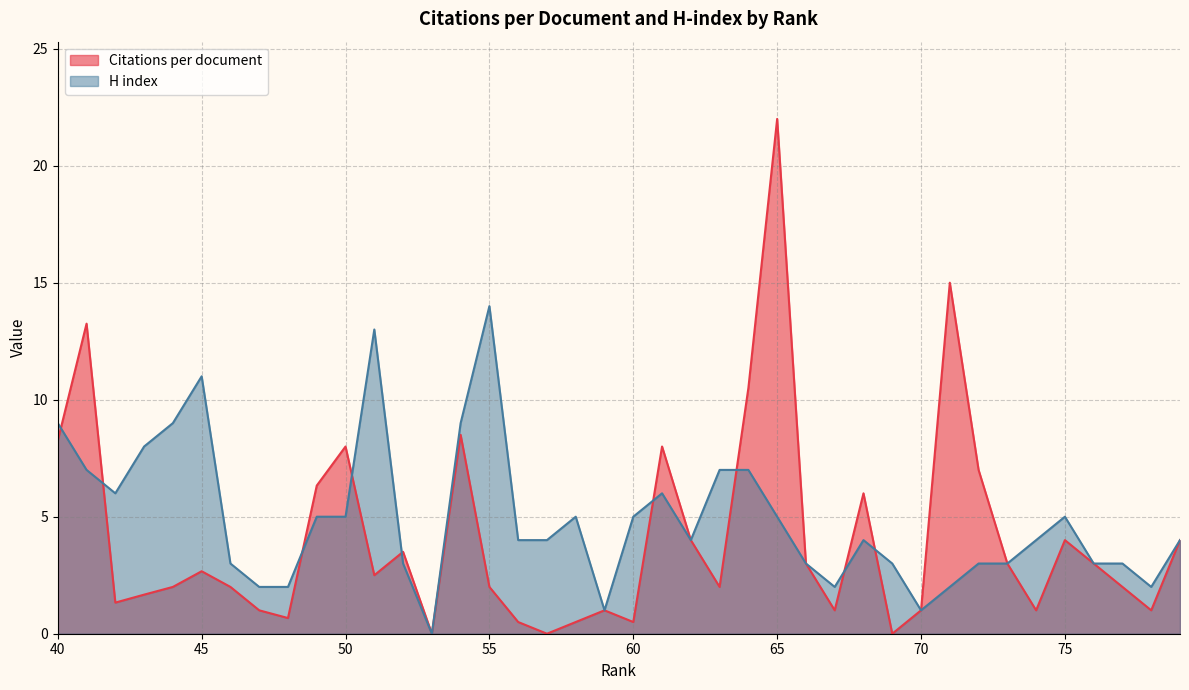

The Citations per document series shows 3.5 at 55. True or false?

False